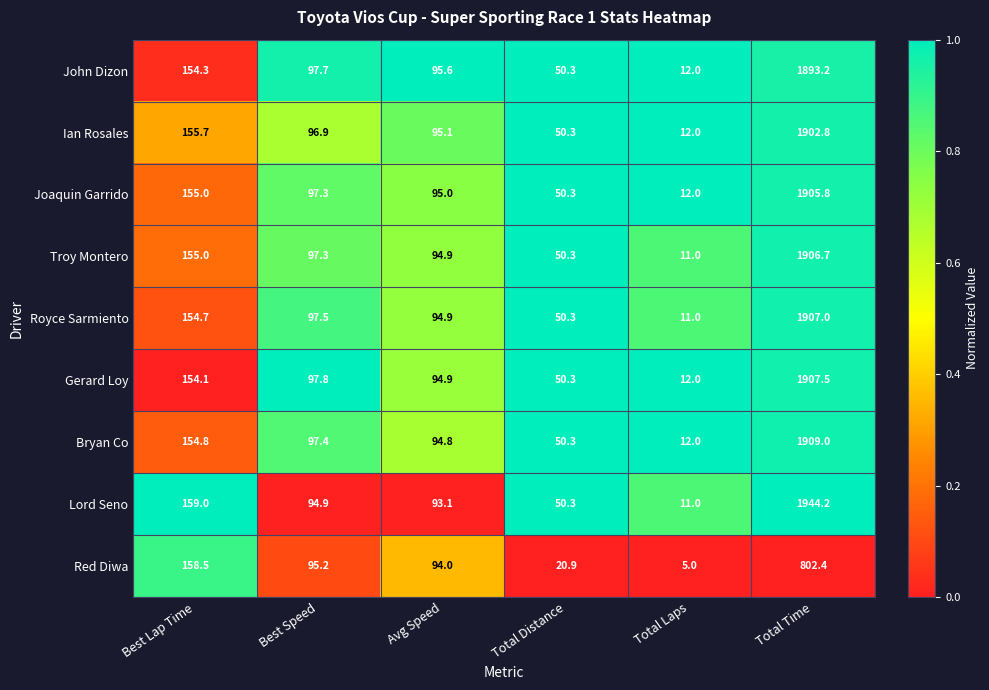

What is the difference between the John Dizon values at Total Time and Total Laps?

1881.2